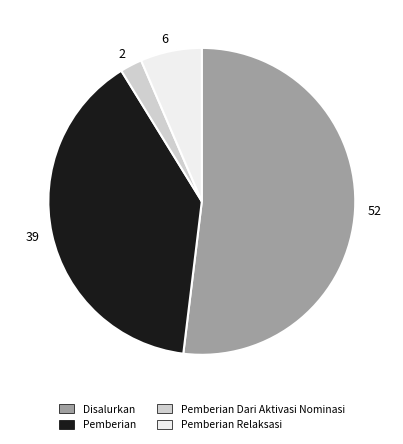

Which slice is the smallest?

2